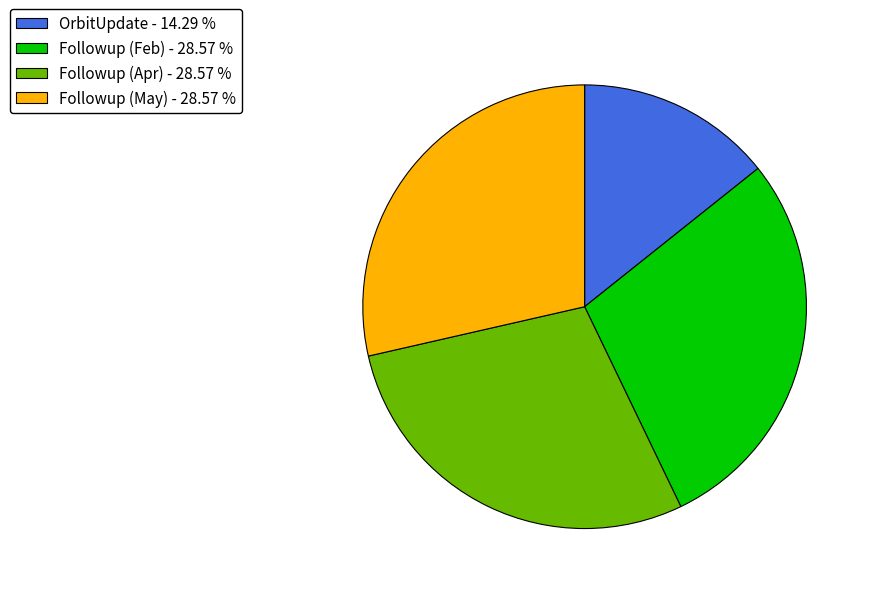

Count the number of slices in the pie.

4